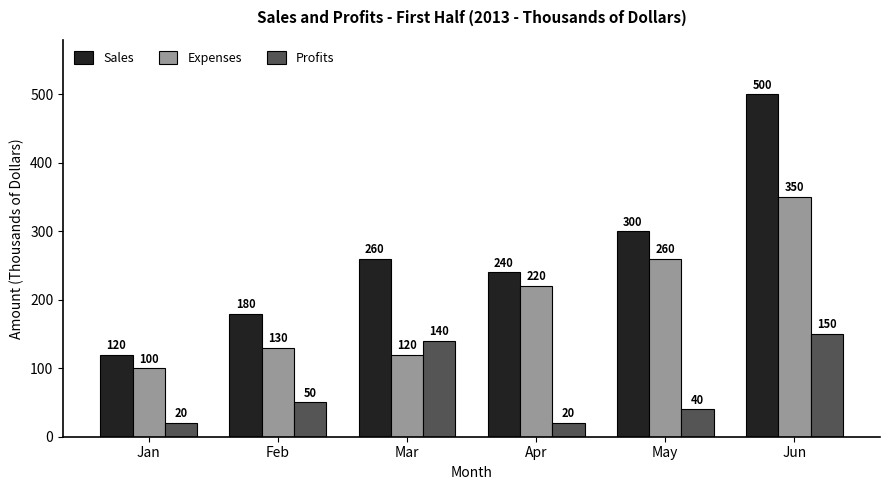

What is the sum of all Profits values?

420